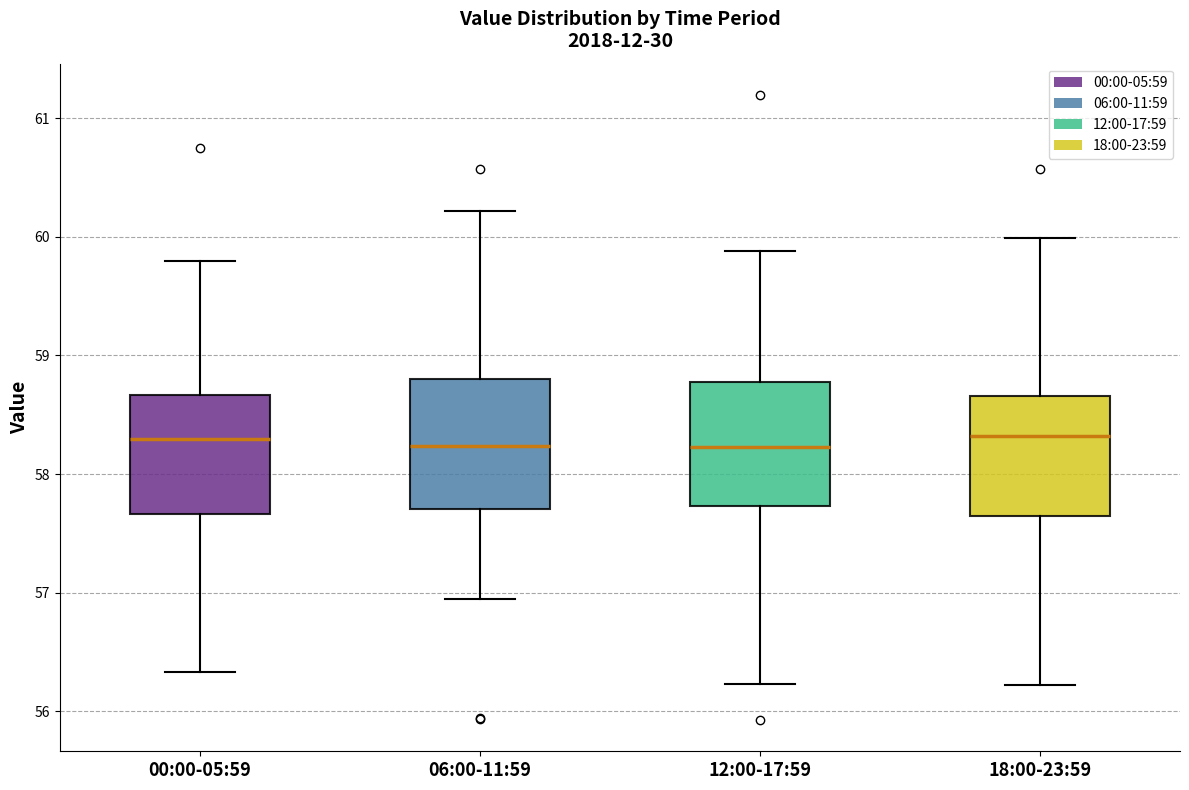

Reading left to right, transcribe this box plot: for each box, give where its median line is, the range the box spans, and where its two whiskers end, as read against the y-axis. The values are not printed on the chart, so give them approximately, as read against the axis.

00:00-05:59: median 58.3, box 57.7 to 58.7, whiskers 56.3 to 59.8
06:00-11:59: median 58.2, box 57.7 to 58.8, whiskers 56.9 to 60.2
12:00-17:59: median 58.2, box 57.7 to 58.8, whiskers 56.2 to 59.9
18:00-23:59: median 58.3, box 57.6 to 58.7, whiskers 56.2 to 60.0